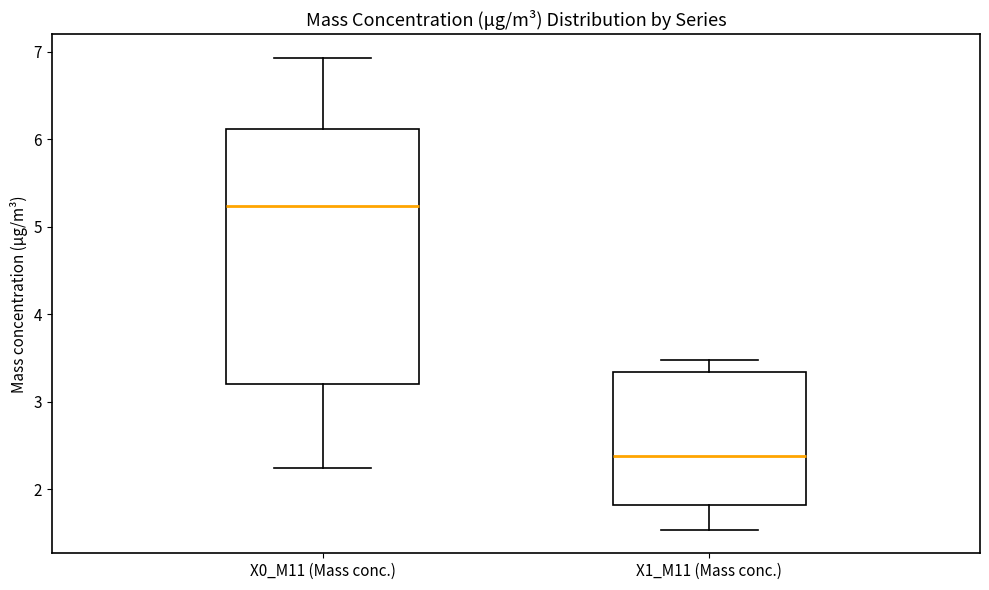

Which box is the tallest, from its lower edge to its upper edge?

X0_M11 (Mass conc.)